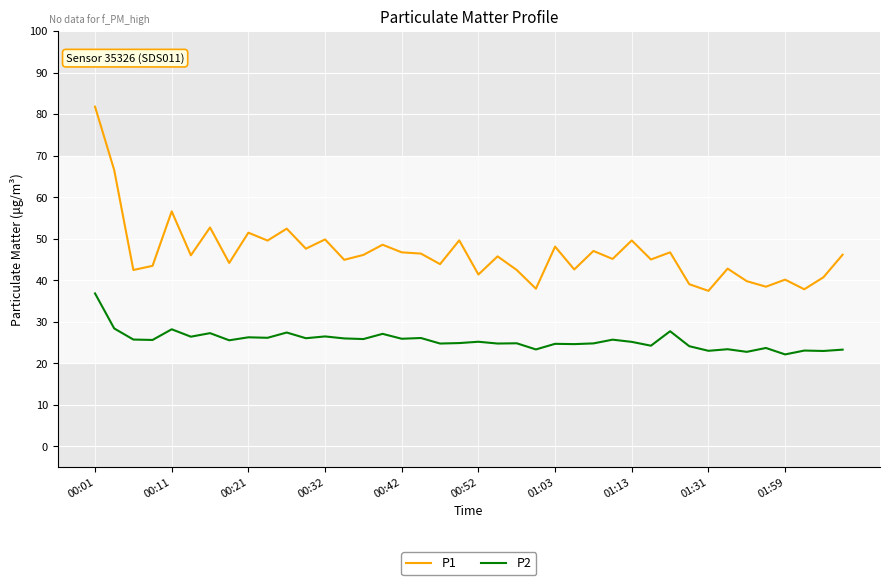

True or false: P1 and P2 intersect in this chart.

False